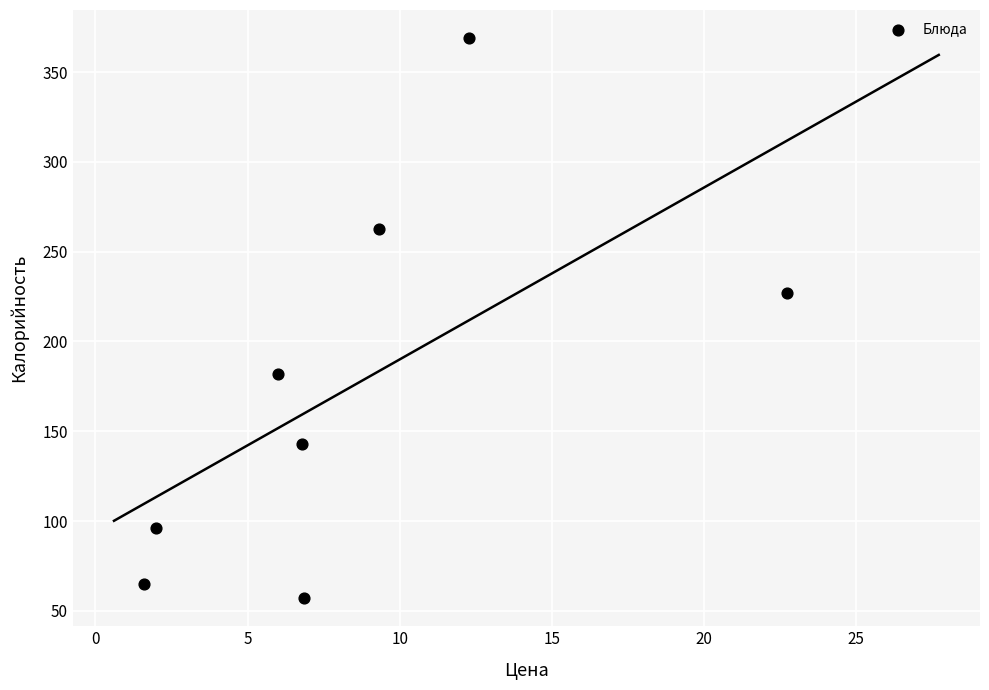

What is the range of X values (max minus min)?

21.1